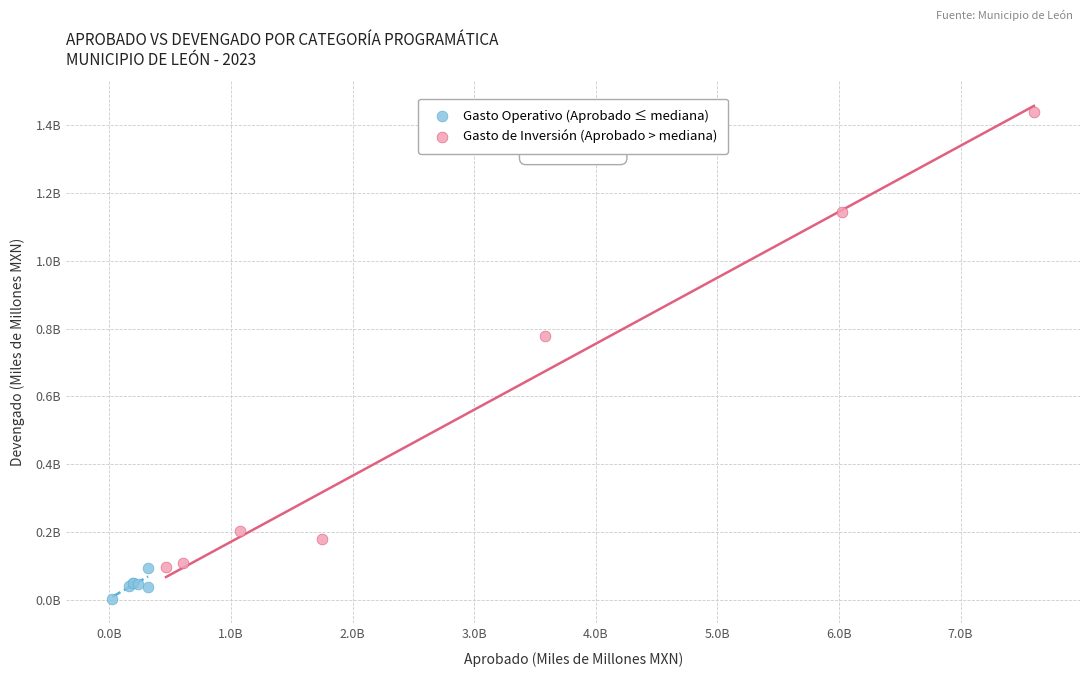

What are all the series names shown in the legend?

Gasto Operativo (Aprobado ≤ mediana), Gasto de Inversión (Aprobado > mediana)